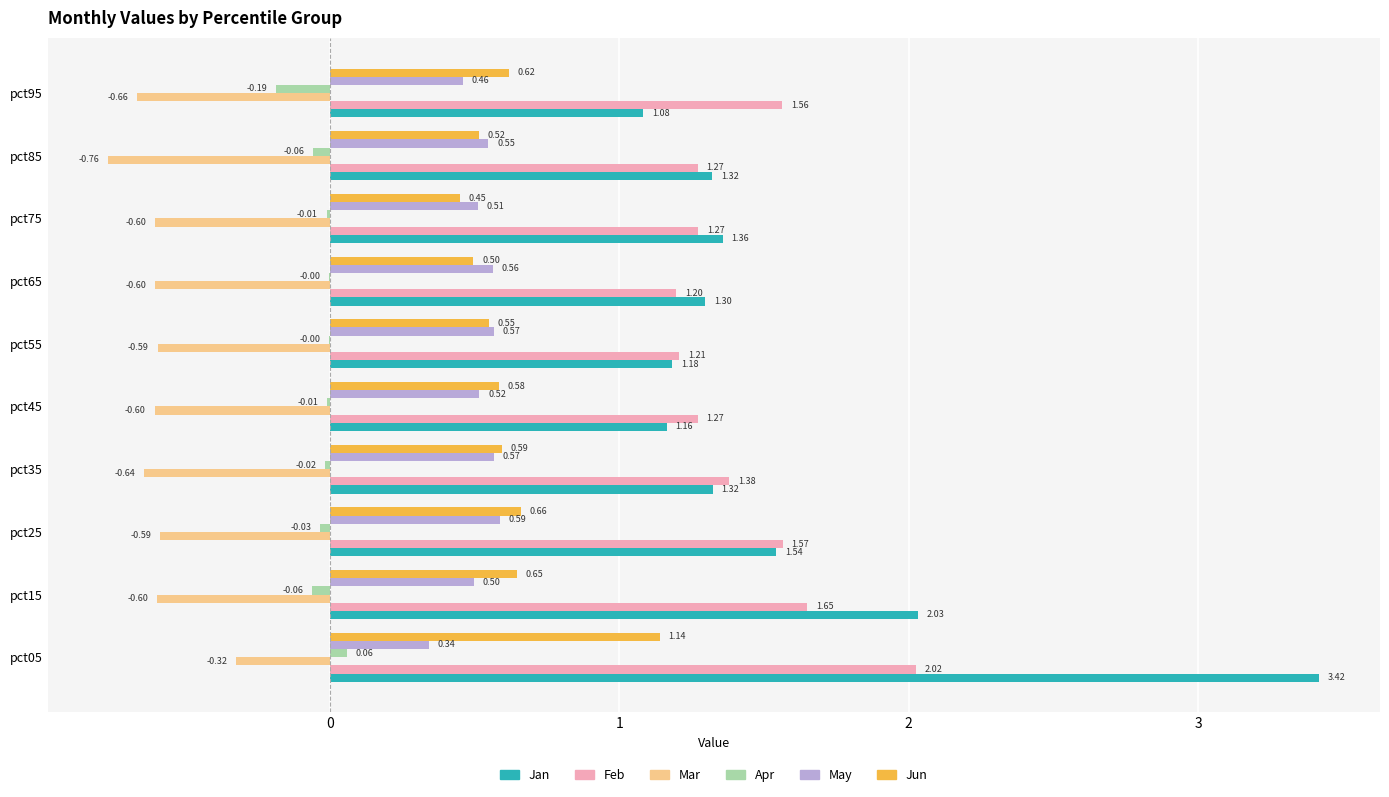

What is the sum of the Jun values at pct25 and pct15?

1.3